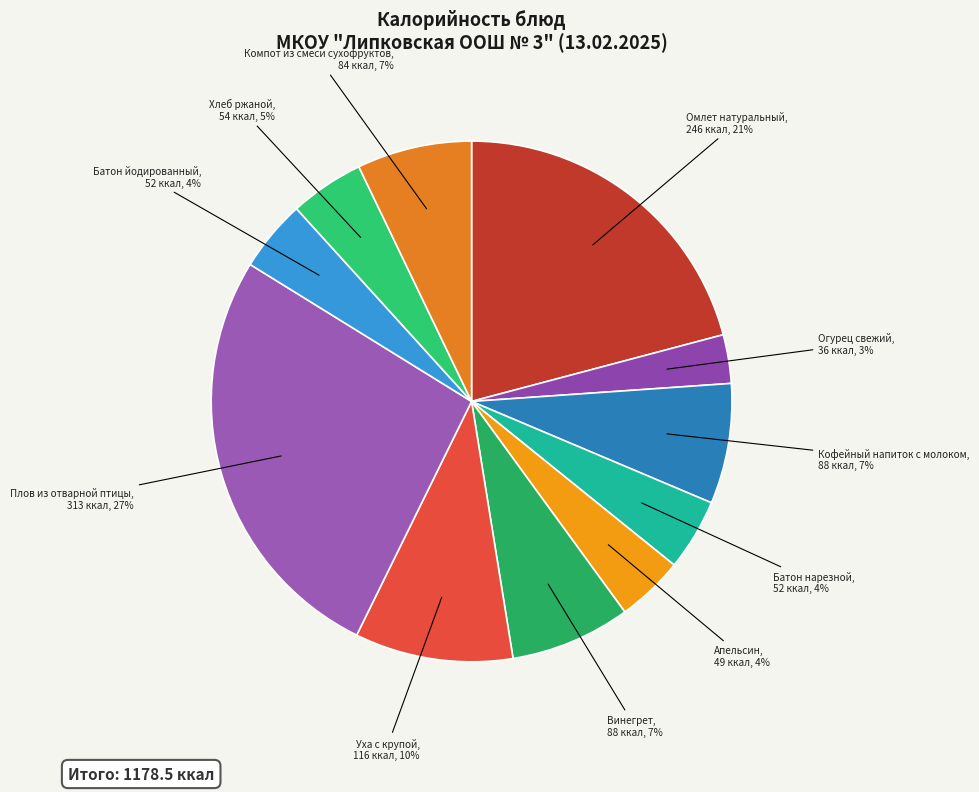

Is it true that Апельсин is 4% of the pie?

True